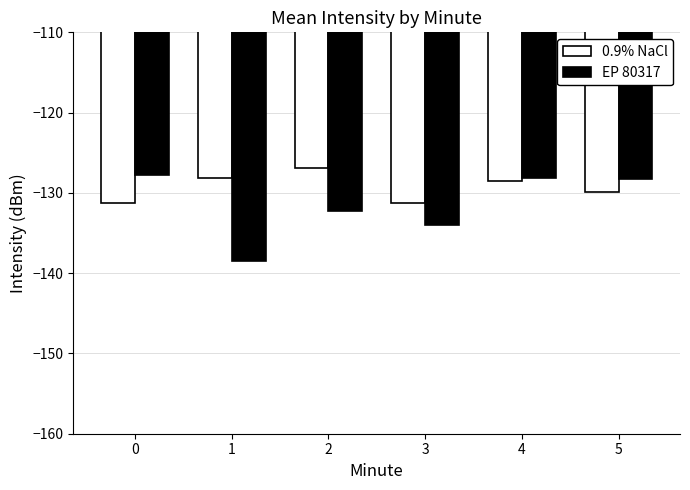

What is the difference between the maximum and minimum values in the 0.9% NaCl series?

4.3